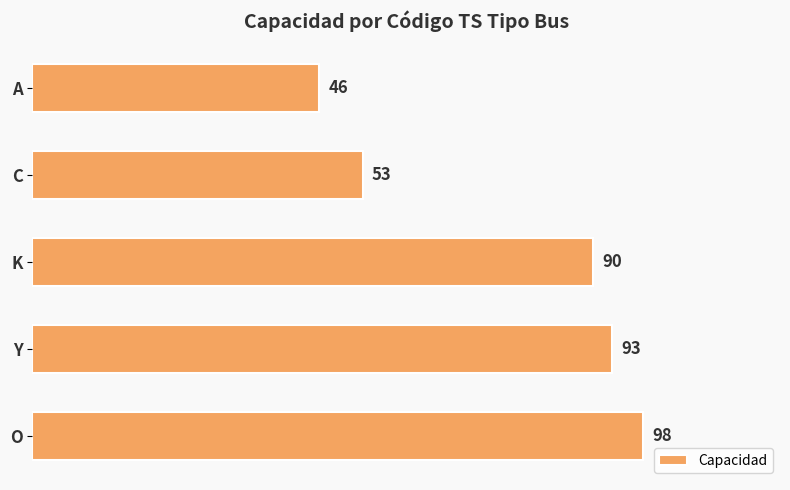

What is the label of the 3rd bar from the top?

K